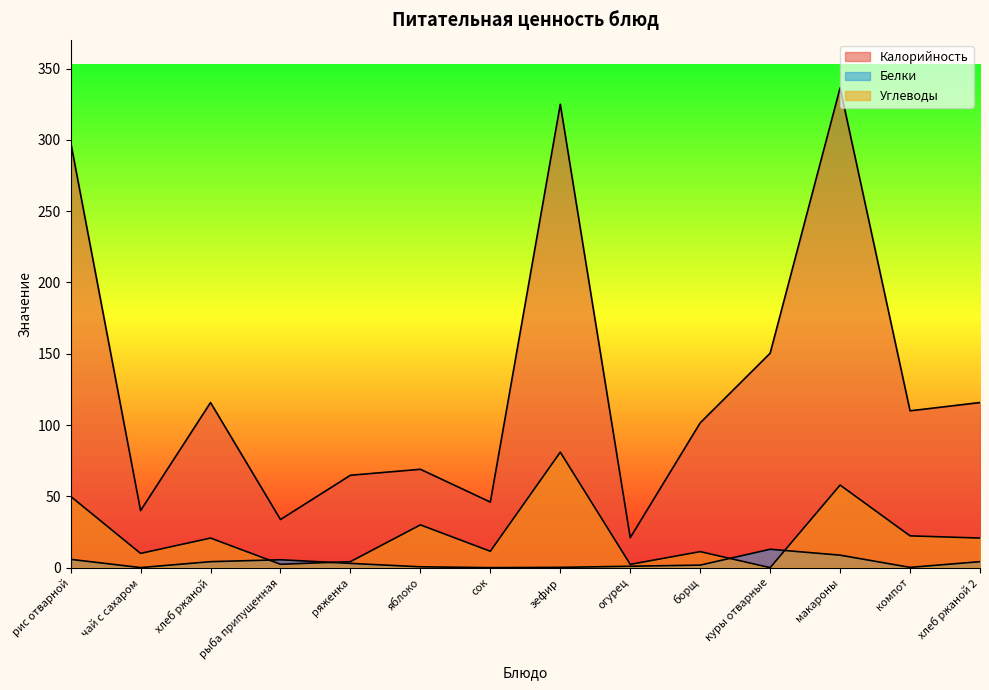

Is it true that Калорийность equals 33.8 at рыба припущенная?

True